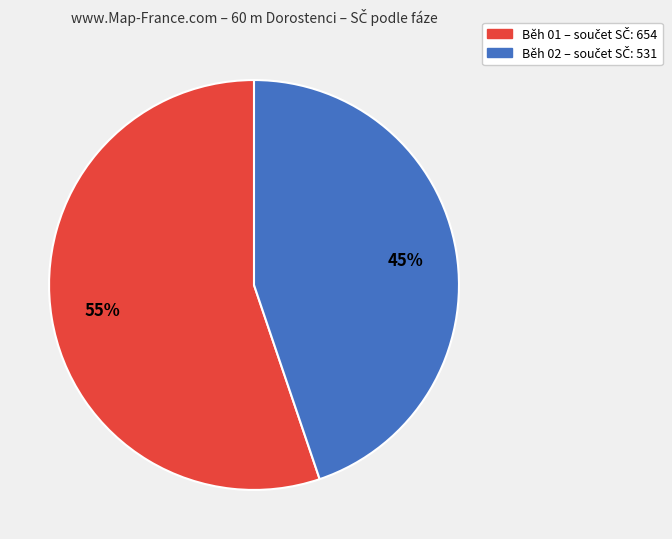

Is there any slice that represents more than half of the pie?

Yes